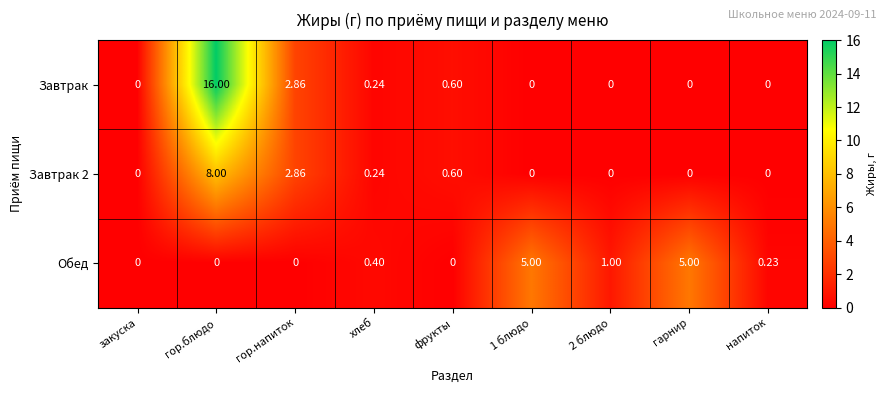

At which category is the sum across all series the highest?

гор.блюдо